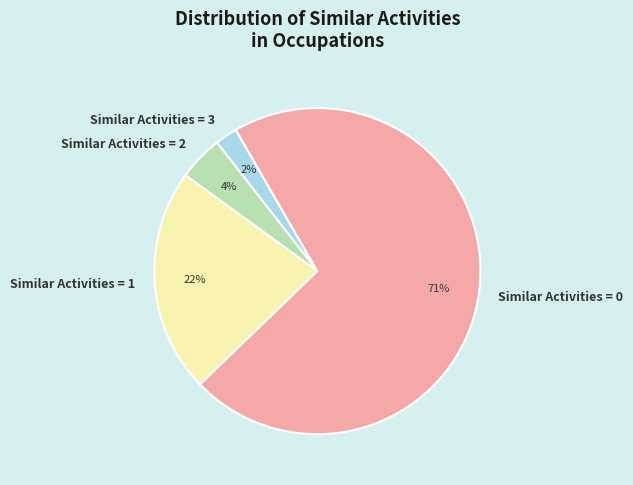

To the nearest percent, what is the difference between the Similar Activities = 3 and Similar Activities = 2 slice percentages?

2%